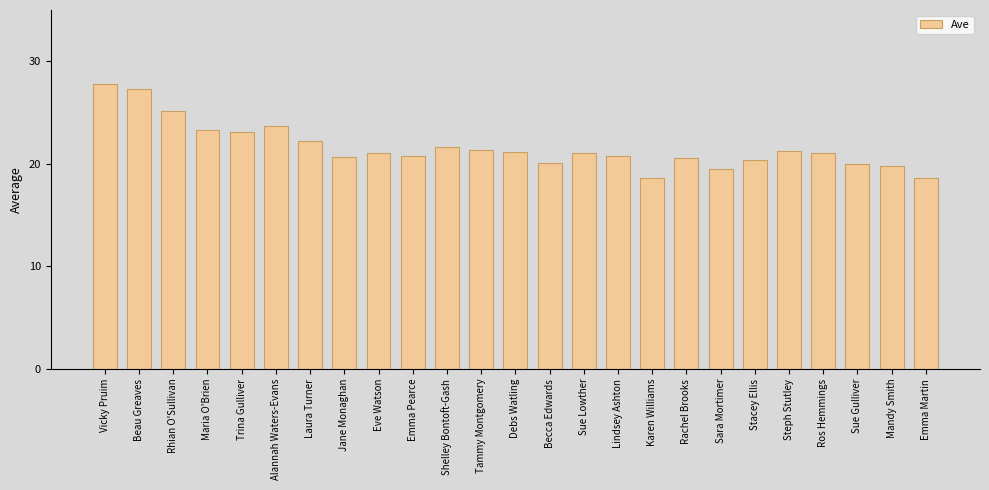

What value does the data have at Sue Gulliver?

20.0